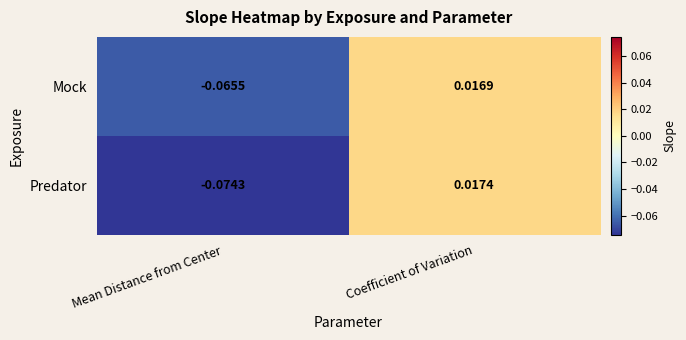

At which category does the chart reach its peak across all series?

Coefficient of Variation